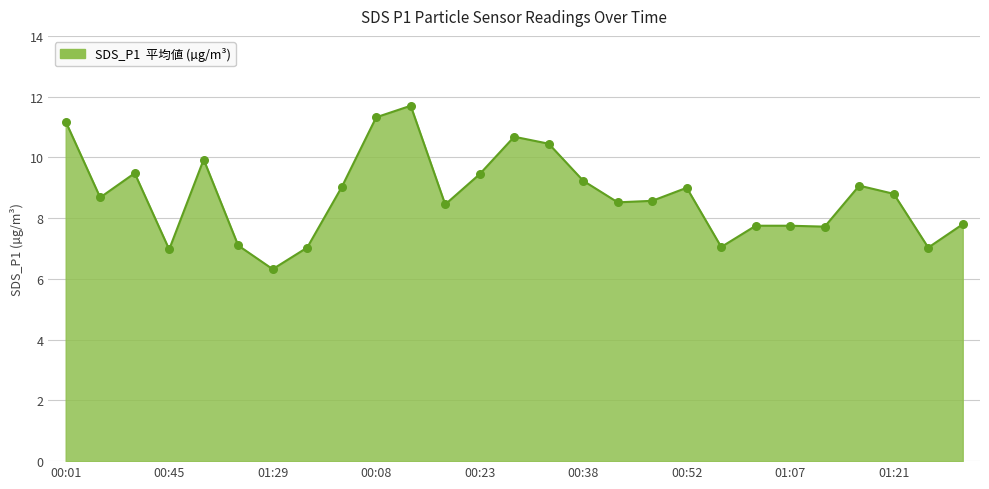

What is the greatest value displayed?

11.7